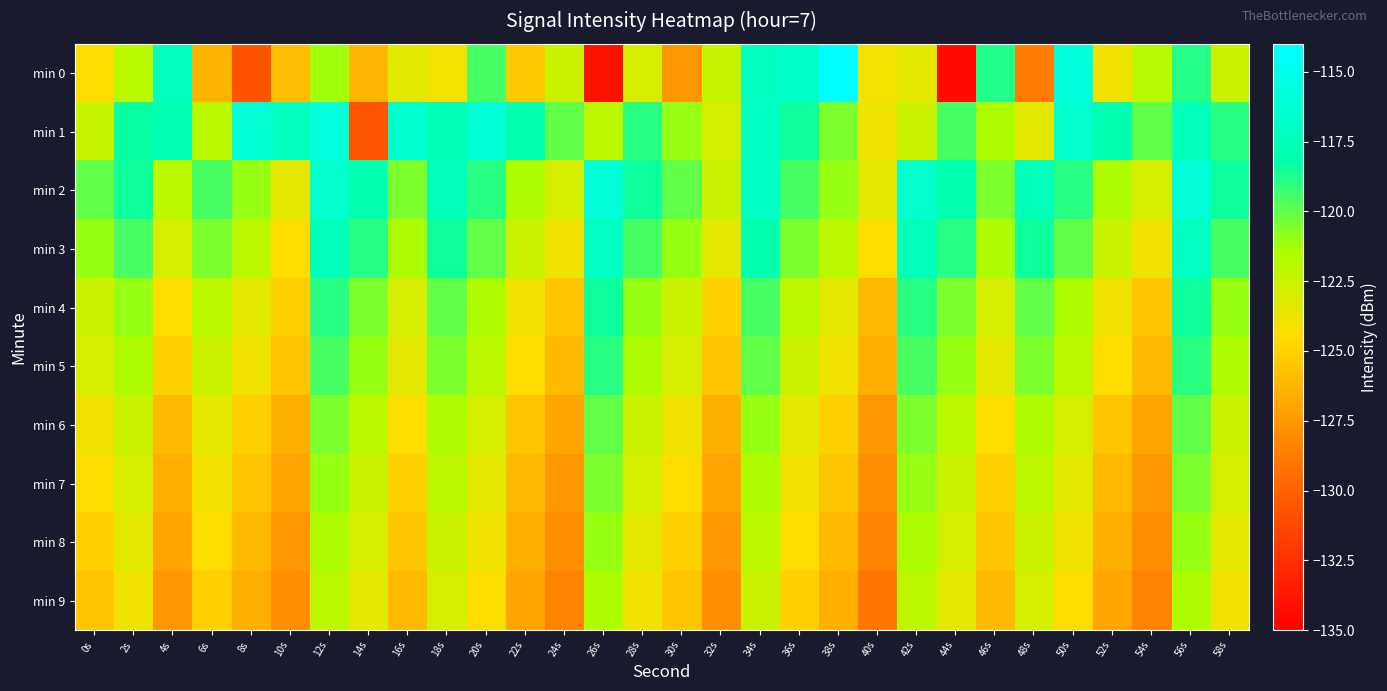

At 14s, list the series in order from largest to smallest.

min 2, min 3, min 4, min 5, min 6, min 7, min 8, min 9, min 0, min 1